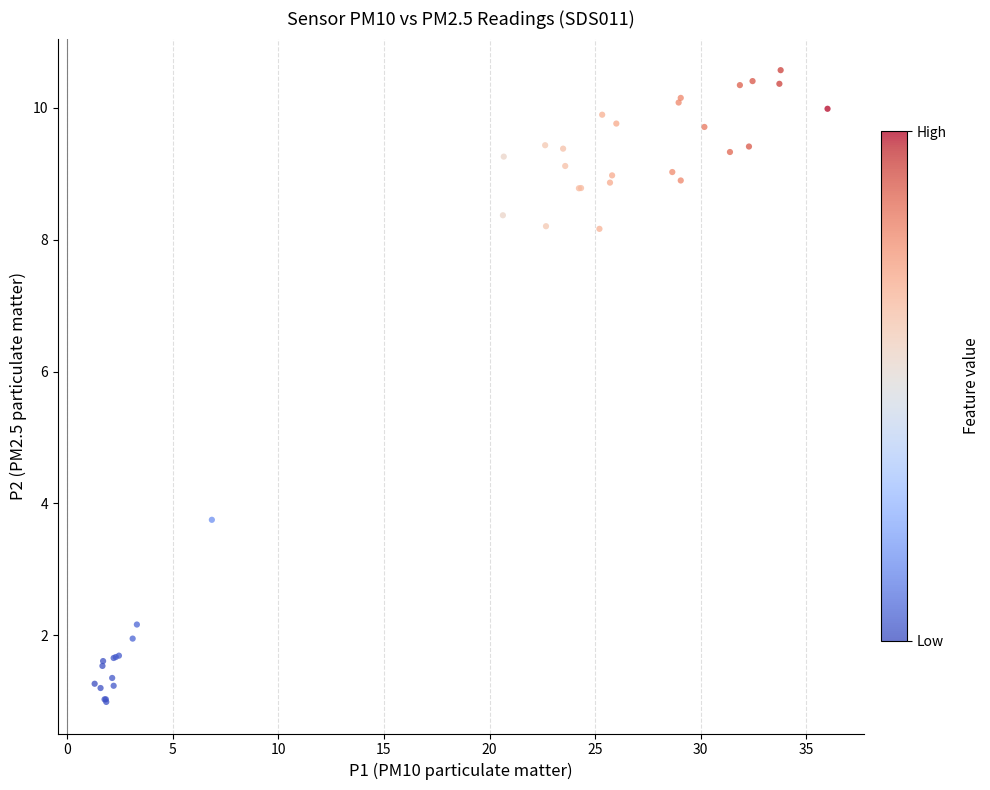

What Y value in the scatter plot is closest to 5?

3.8